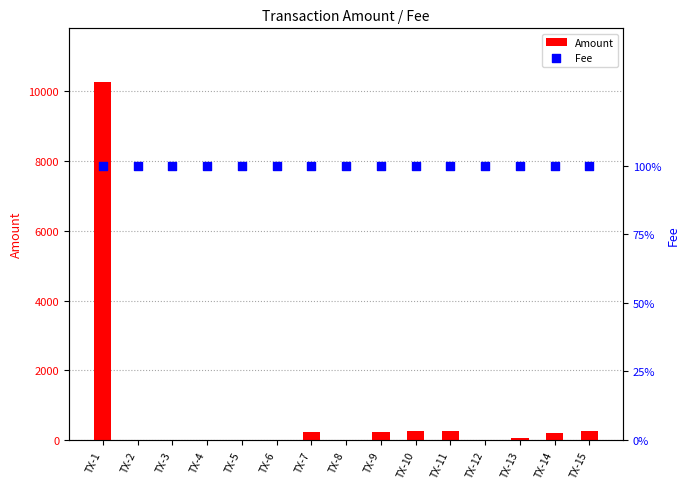

Which series has the largest total across all categories?

Amount